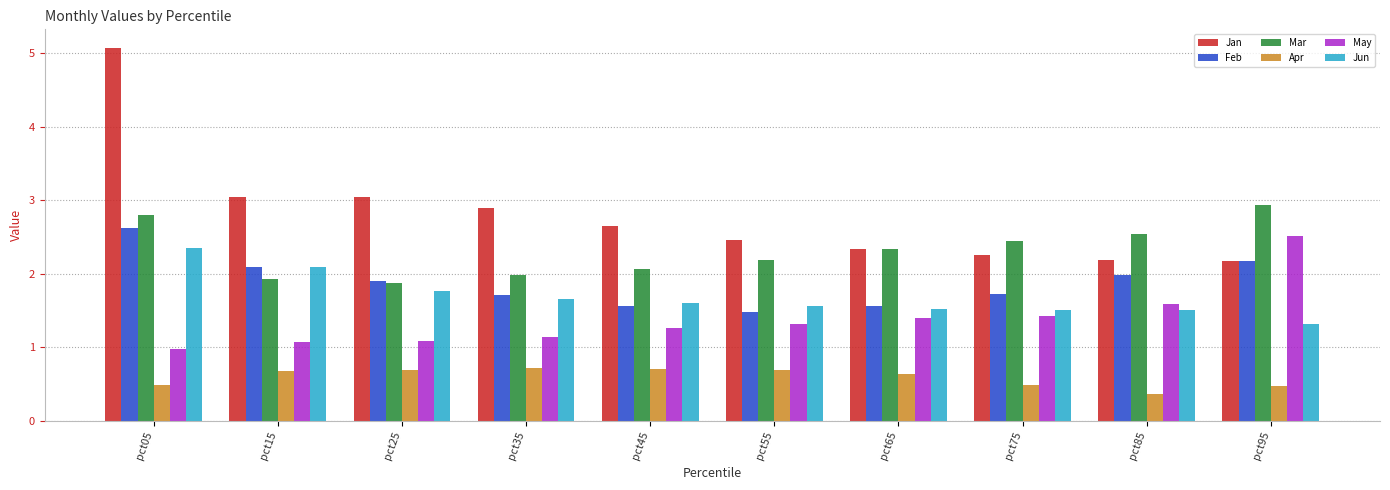

What are all the series names shown in the legend?

Jan, Feb, Mar, Apr, May, Jun